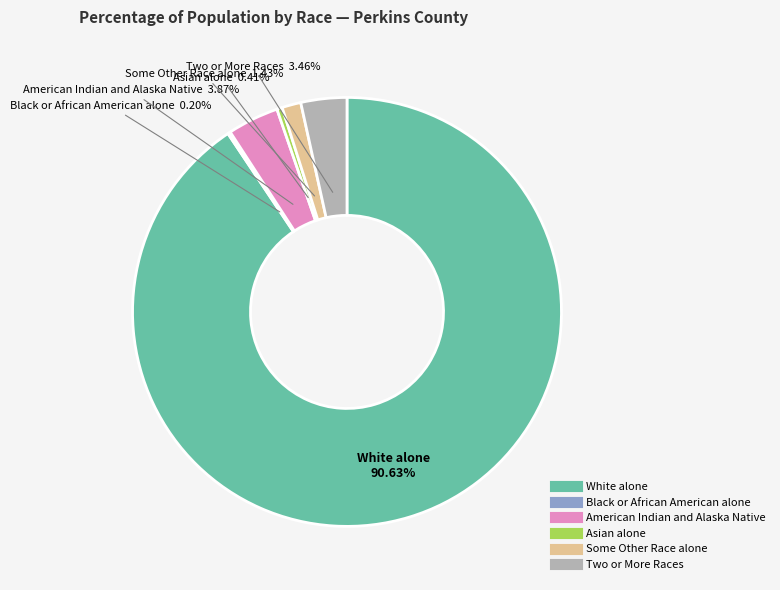

Is there a majority slice in this chart?

Yes